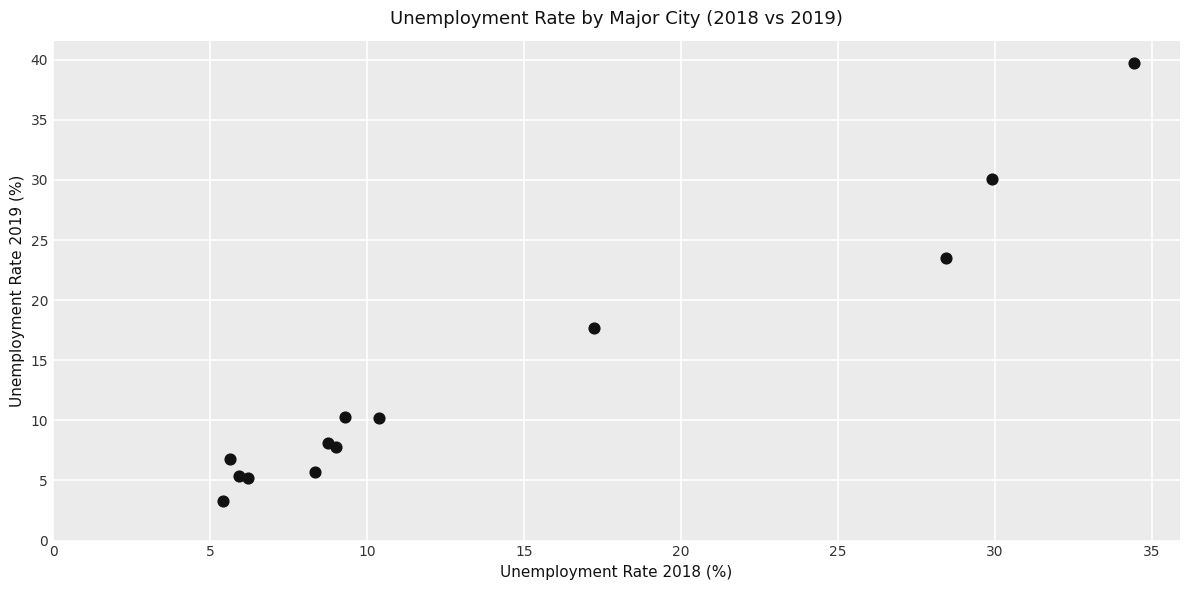

What Y value in the scatter plot is closest to 21?

23.5